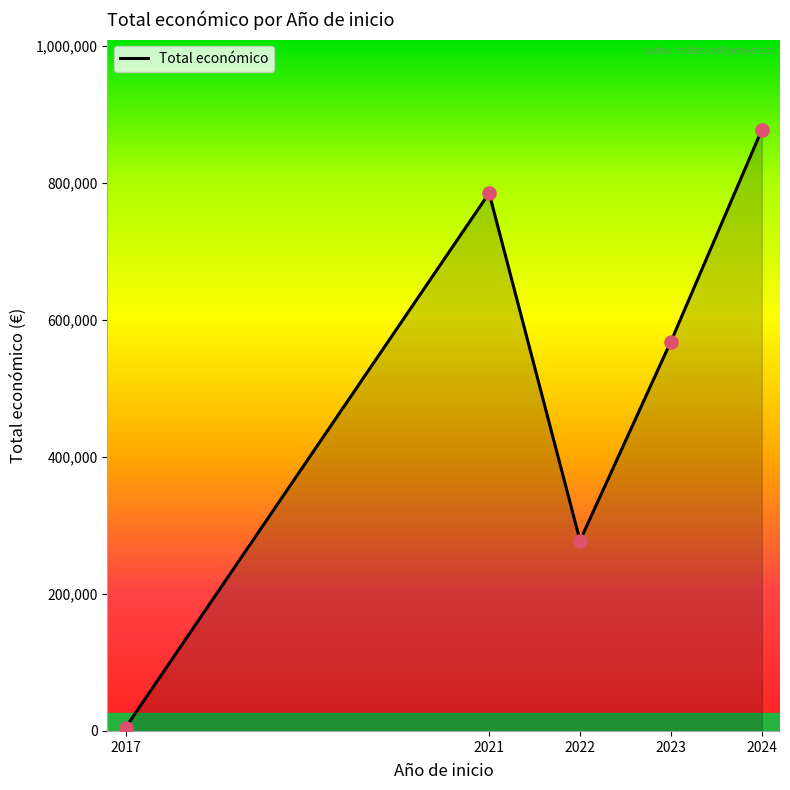

Is the value of Año de finalización at 2022 greater than the value of Total económico at 2023?

No